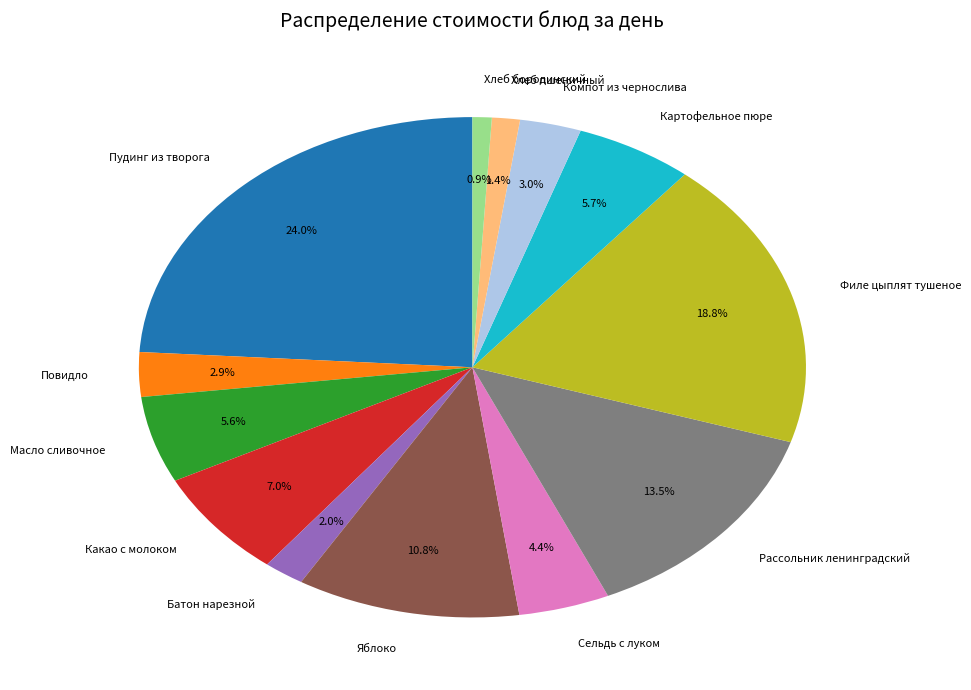

Do Яблоко and Батон нарезной together represent more than half of the pie?

No